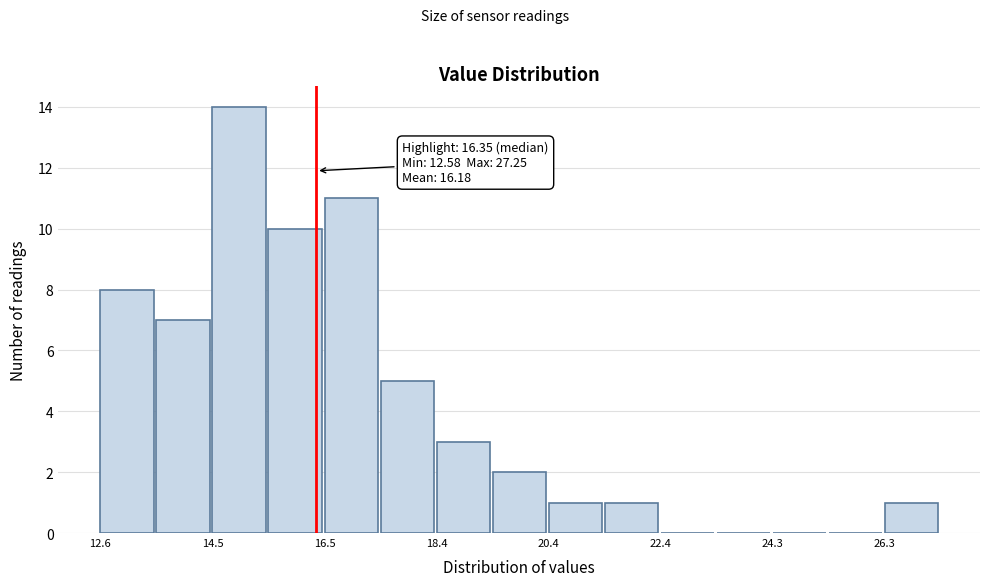

Which range on the x-axis has the tallest bar?

14.6 to 15.6